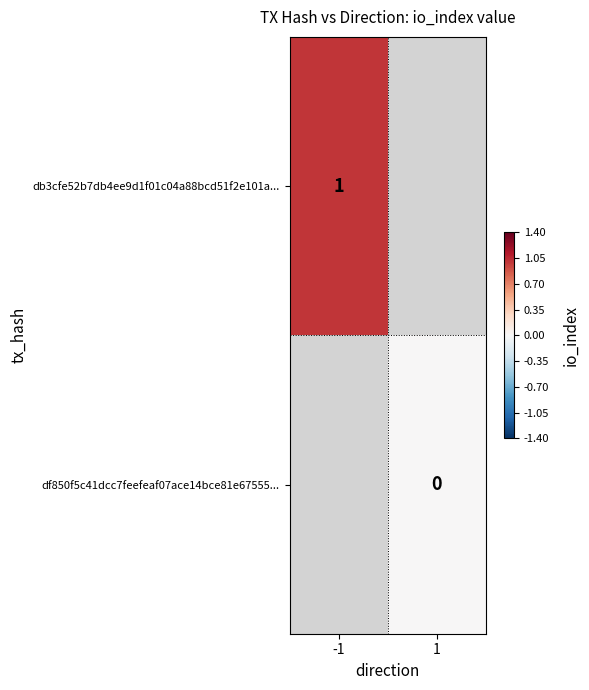

True or false: db3cfe52b7db4ee9d1f01c04a88bcd51f2e101a... has a value of 1 at -1.

True